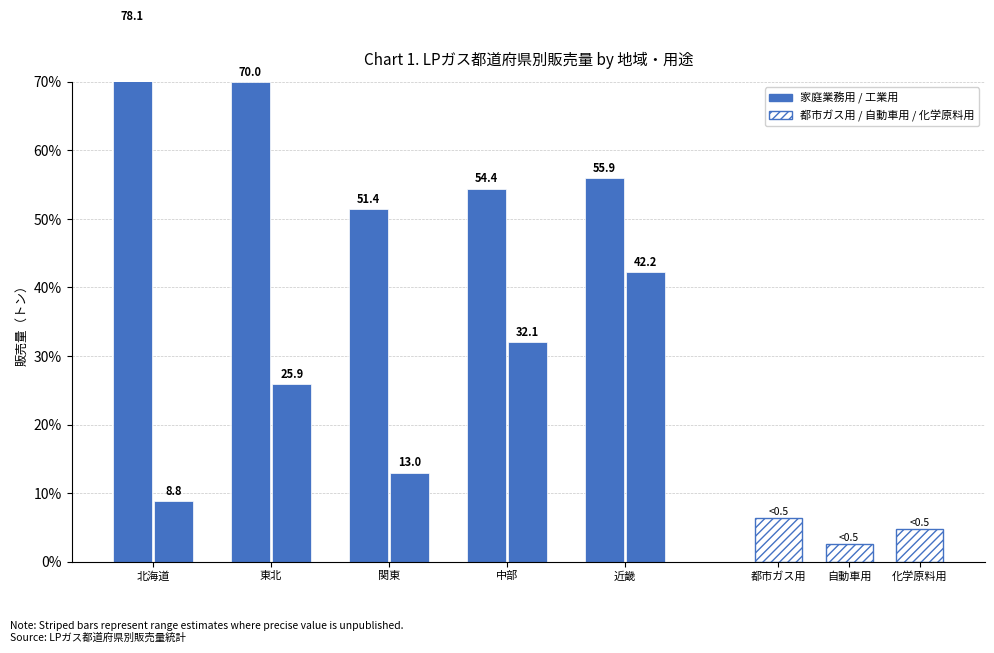

What is the difference between the maximum and second lowest values in the 家庭業務用 series?

23.7